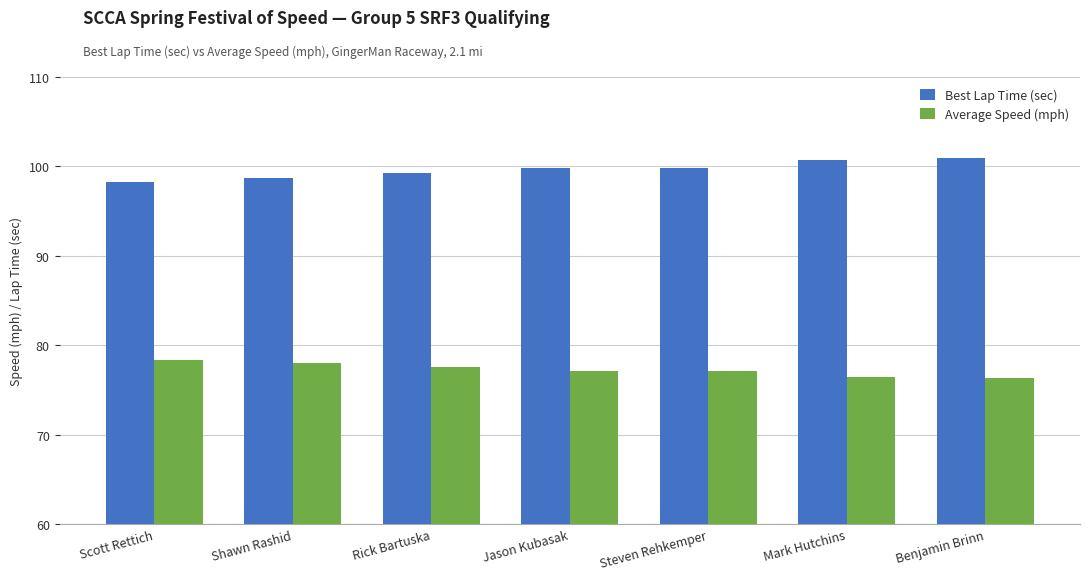

What is the approximate value of Average Speed (mph) at Shawn Rashid?

78.0